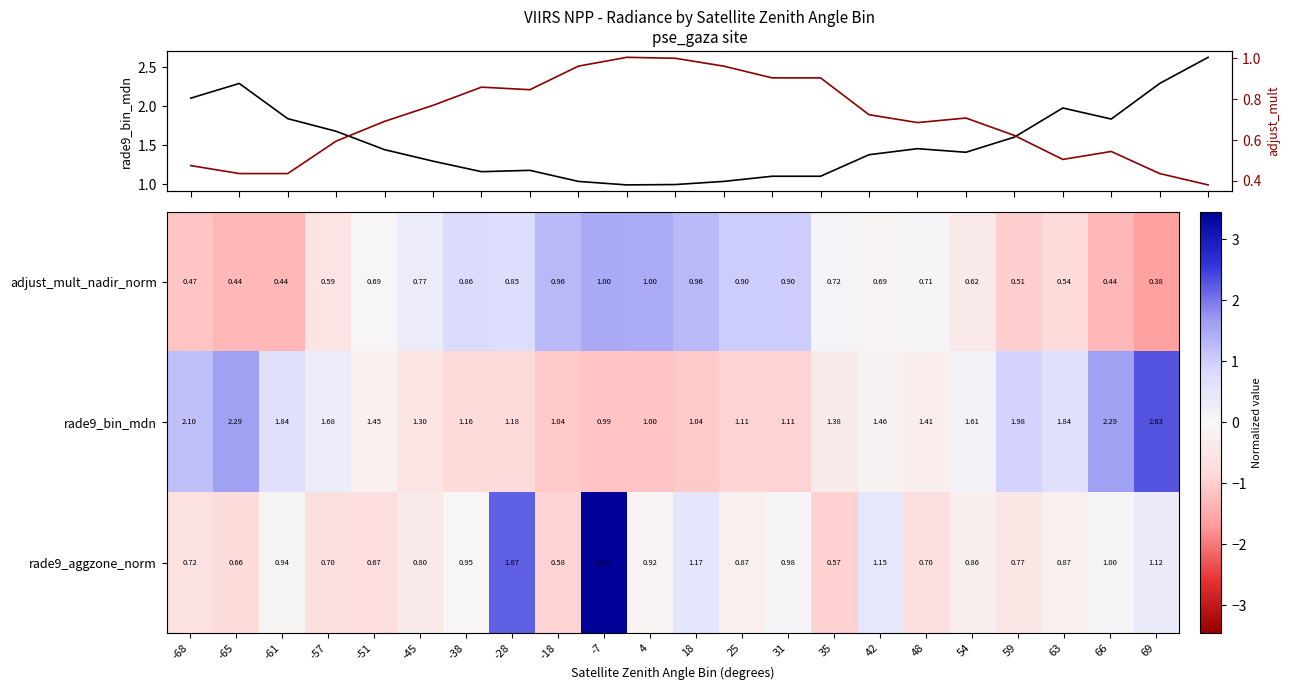

What is the total value across all series at -7?

5.8